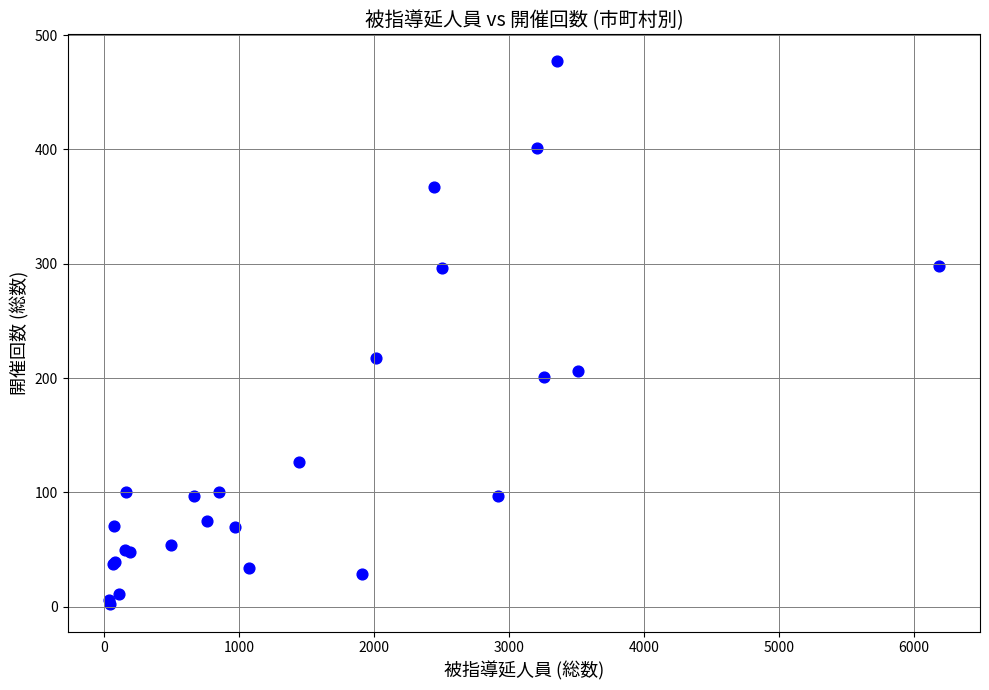

What Y value in the scatter plot is closest to 239?

218